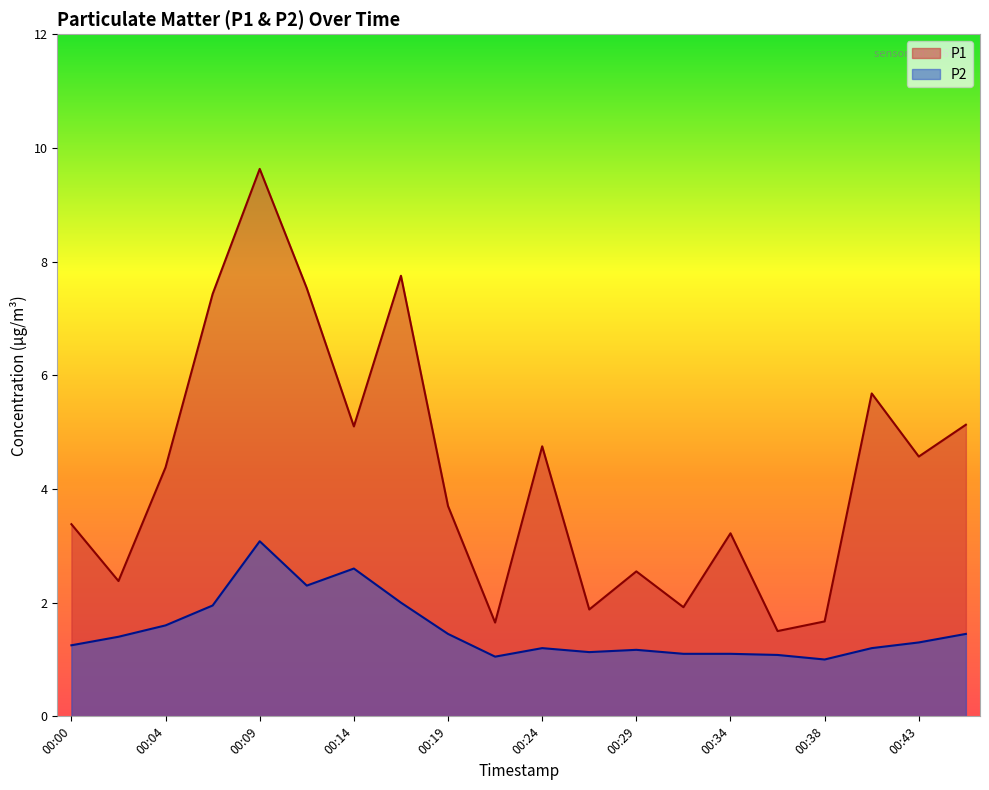

True or false: P1 and P2 intersect in this chart.

False